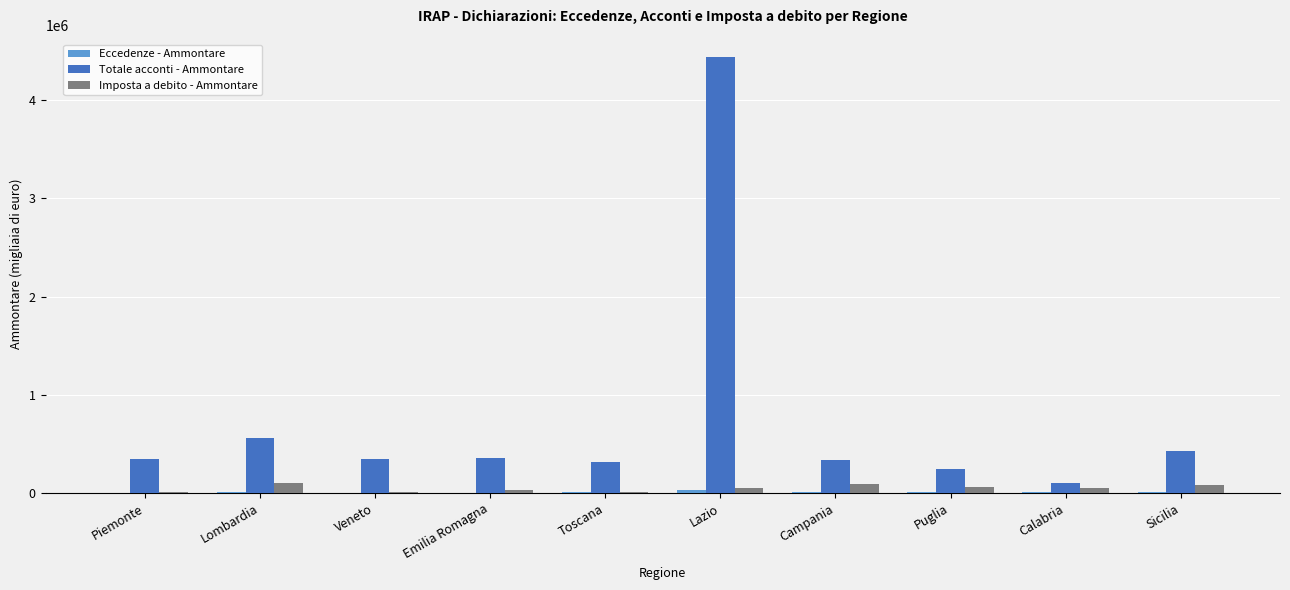

At which label does Totale acconti - Ammontare reach its peak?

Lazio